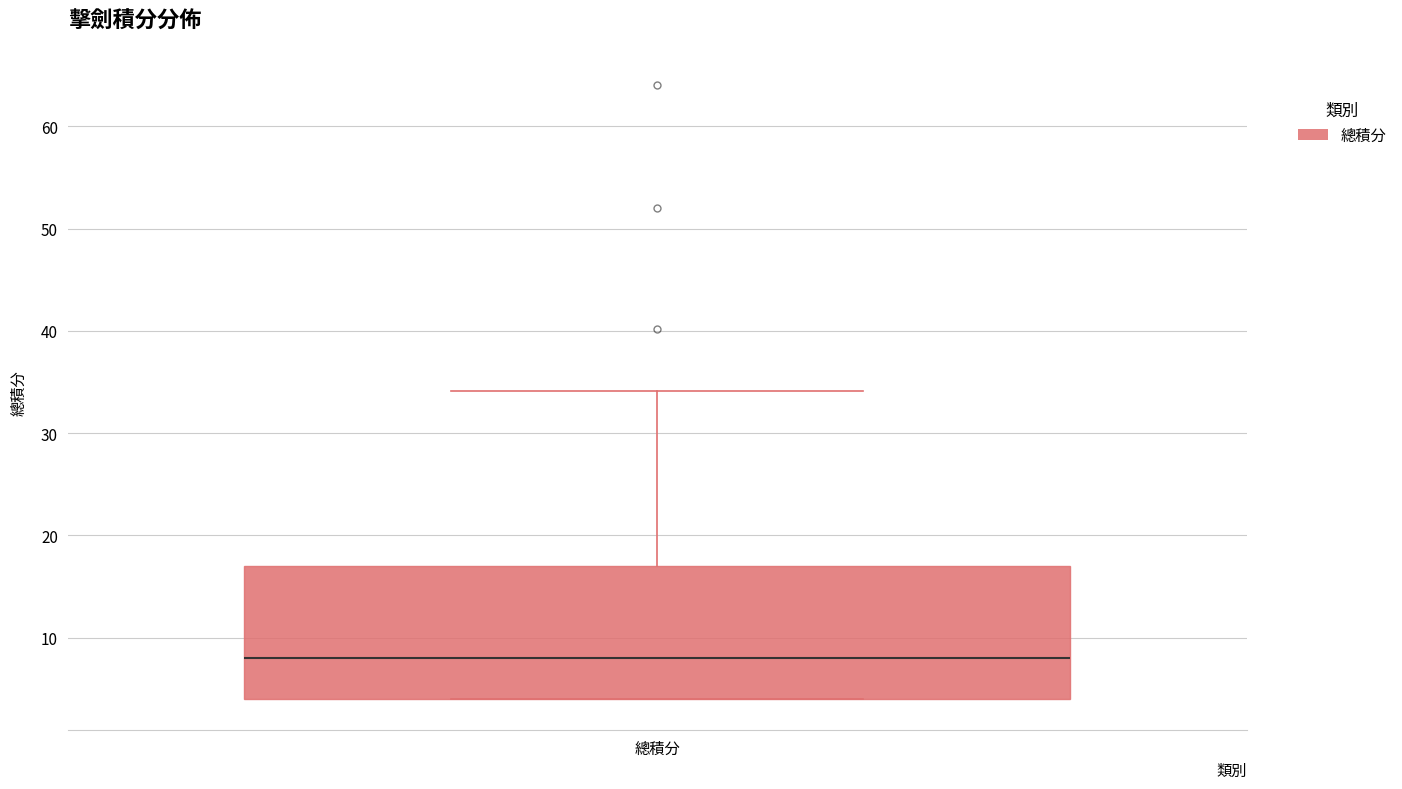

Read this box plot against the y-axis: the position of the median line, the range covered by the box, and the ends of both whiskers. The values are not printed on the chart, so give them approximately, as read against the axis.

median 8, box 4 to 17, whiskers 4 to 34